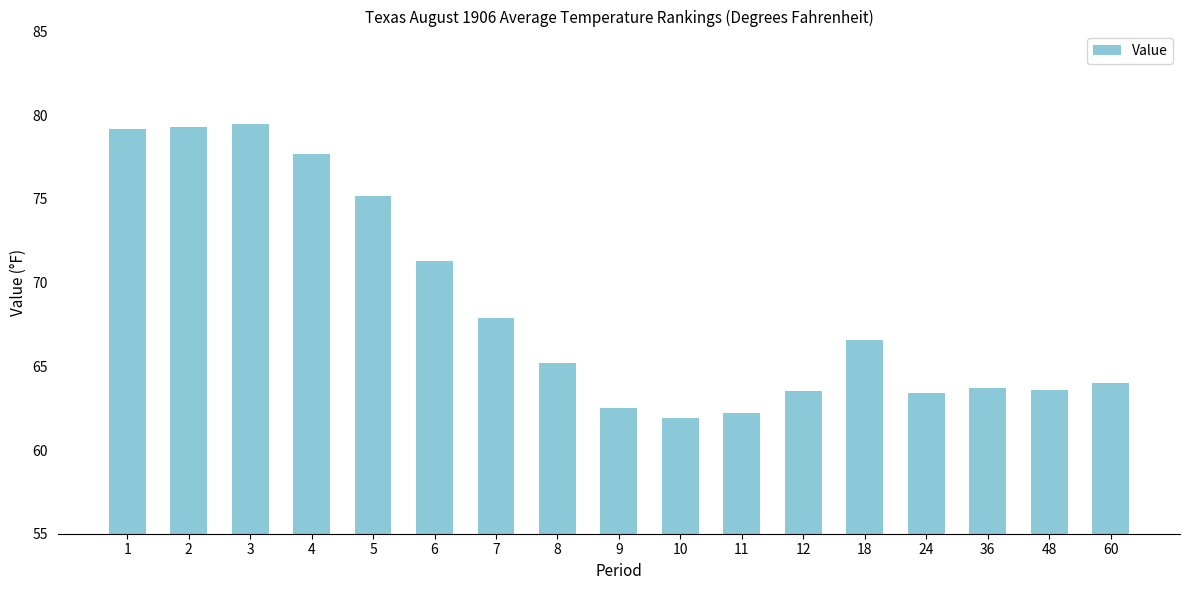

At which label does the data first exceed 65?

1